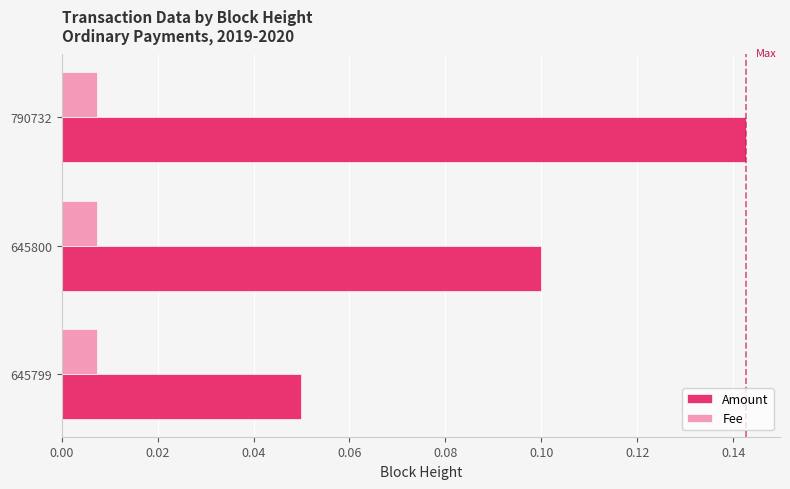

True or false: Amount has a value of 0.2 at 645800.

False